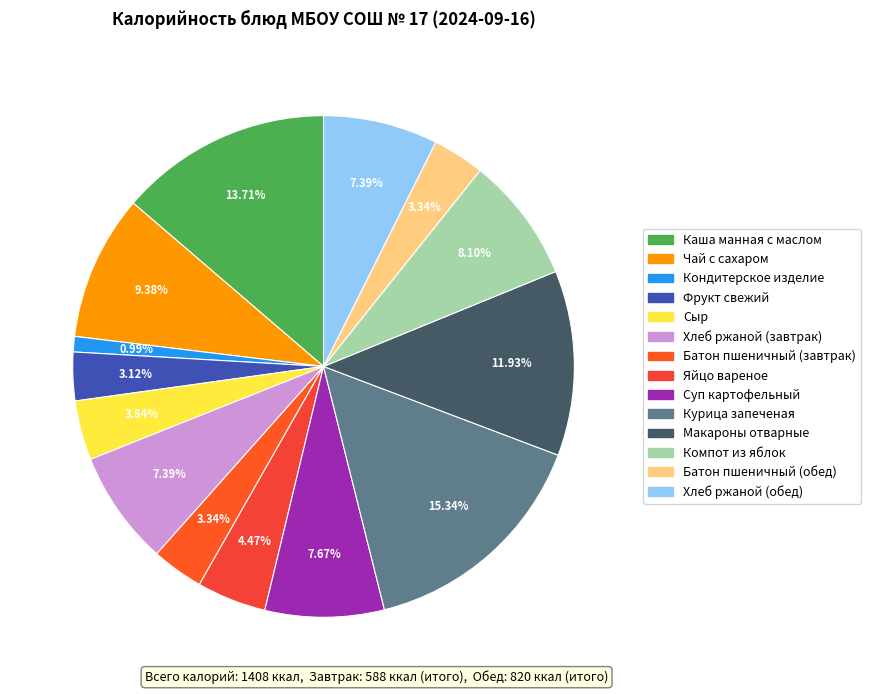

What is the change in value from Кондитерское изделие to Хлеб ржаной (обед)?

+90